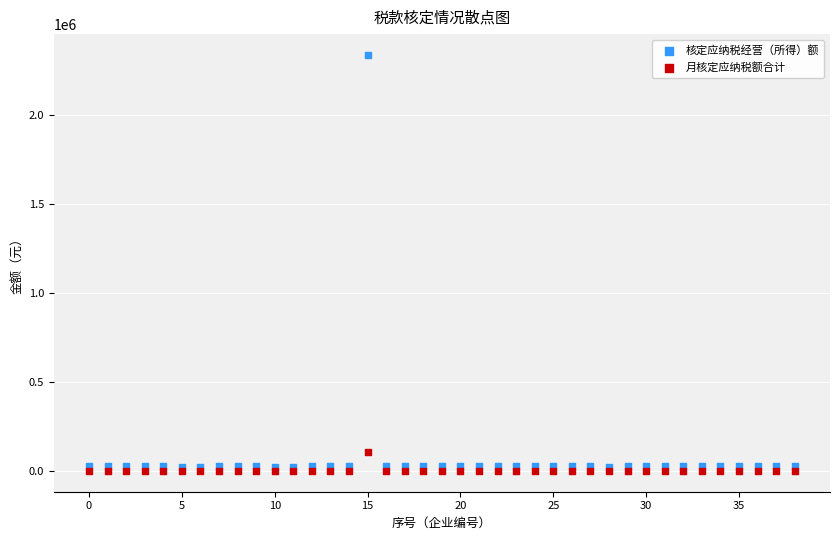

Across all series, what Y value is closest to 1167293?

108936.4